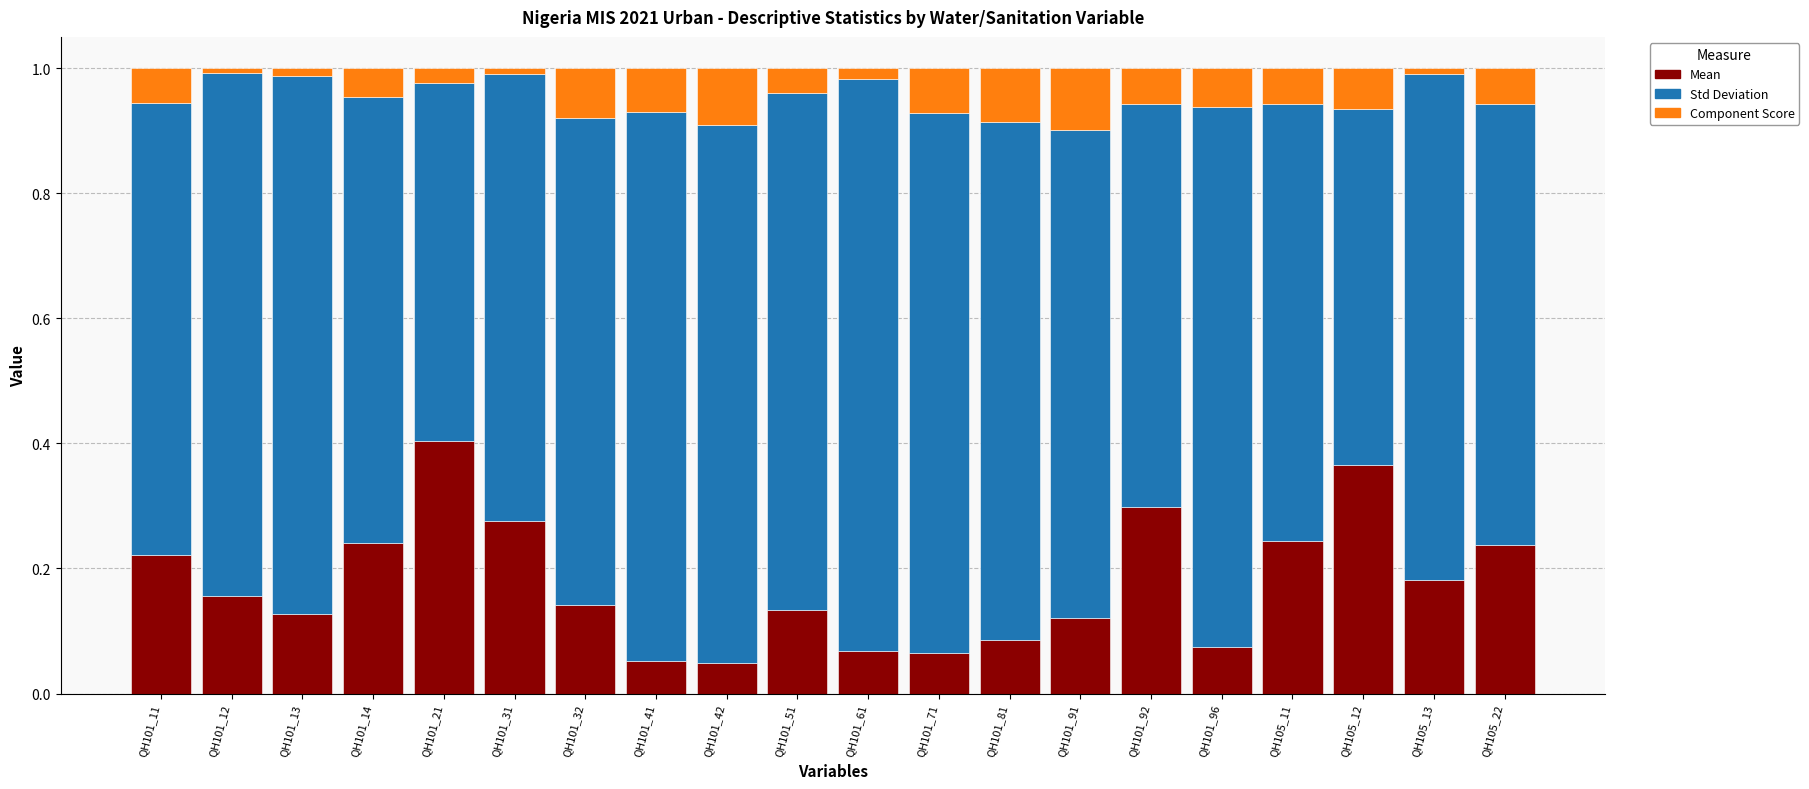

What is the total value across all series at QH101_91?

1.0